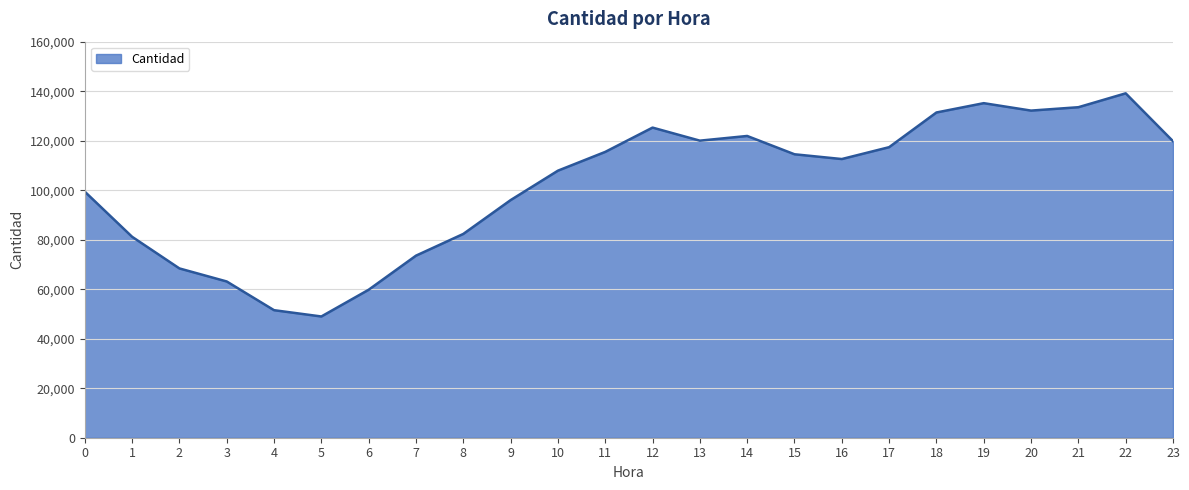

Read the value at 0, to the nearest 10.

99440